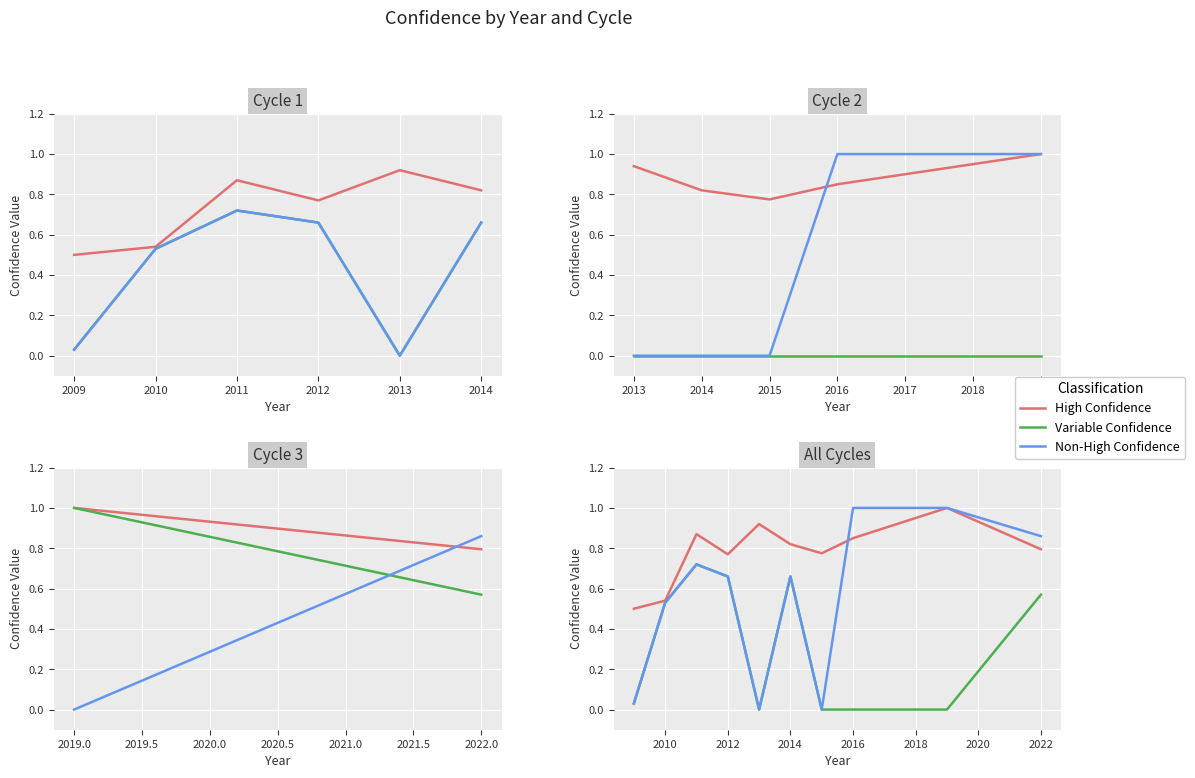

Which series changed the most between 2010 and 2022?

Non-High Confidence